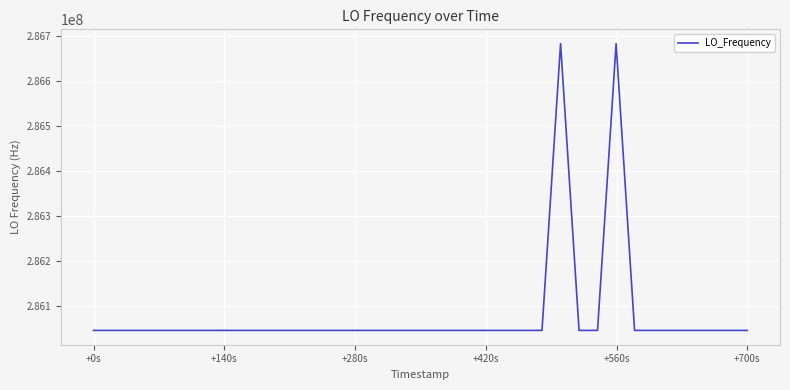

What is the smallest value displayed?

286046996.9